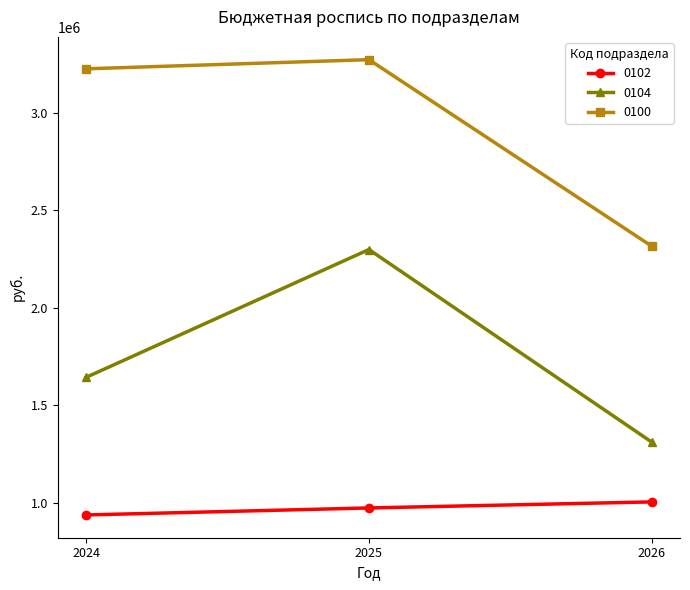

Does the chart have visible grid lines?

No